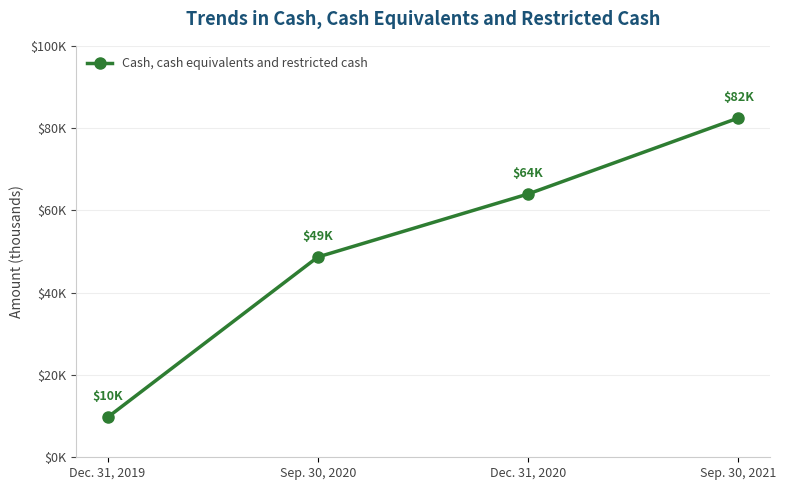

Does the chart have visible grid lines?

Yes